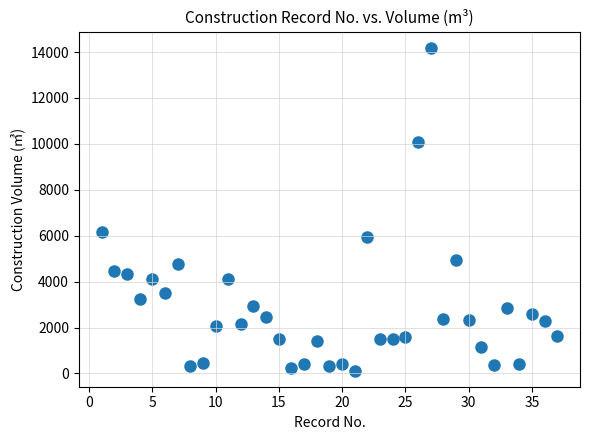

What Y value in the scatter plot is closest to 7159?

6146